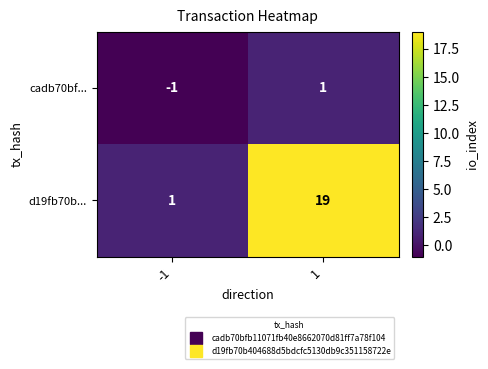

Rank the series by their maximum value, from lowest to highest.

cadb70bf..., d19fb70b...